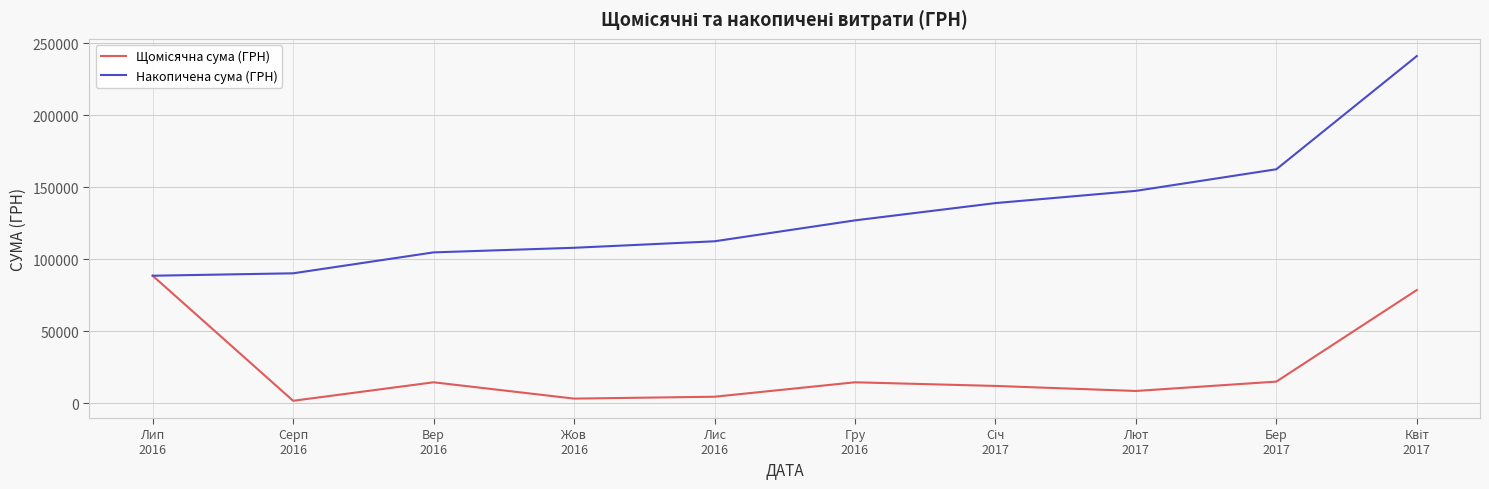

Which series has the largest range (max minus min)?

Накопичена сума (ГРН)